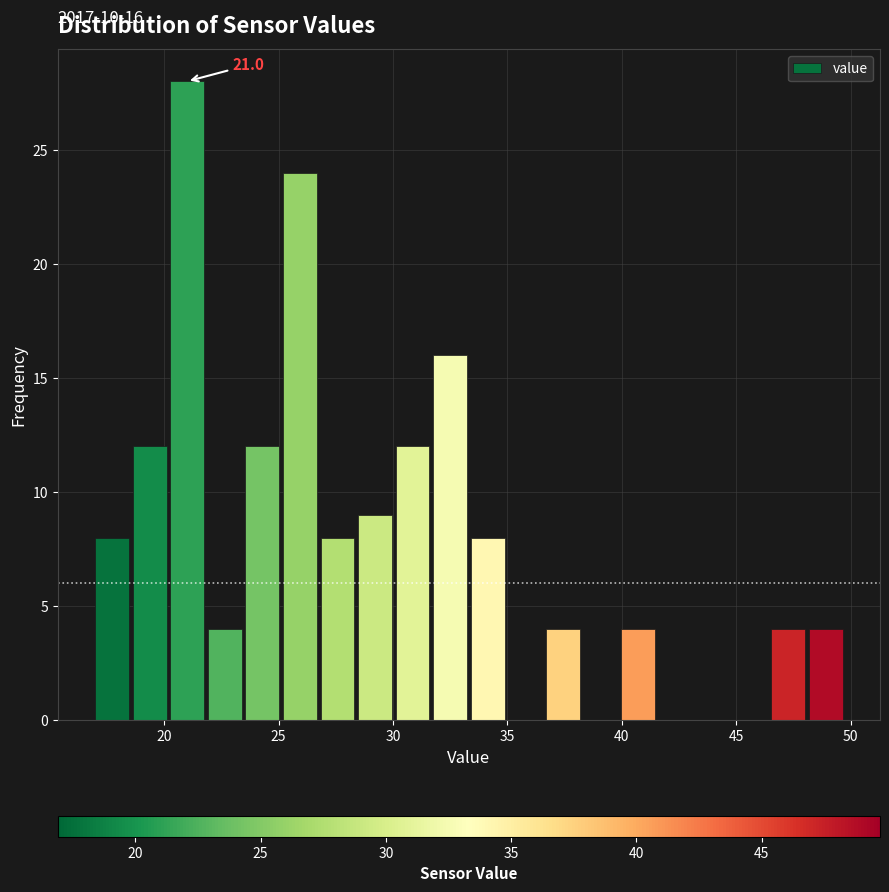

Read against the x-axis, roughly where is the centre of the tallest bar?

21.0